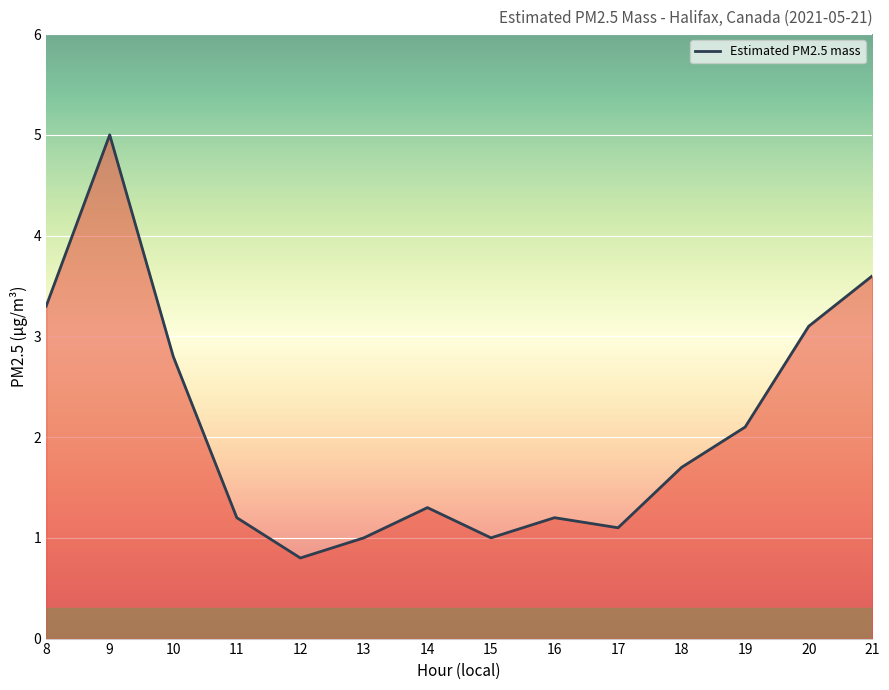

What is the difference between the values at 11 and 9?

3.8